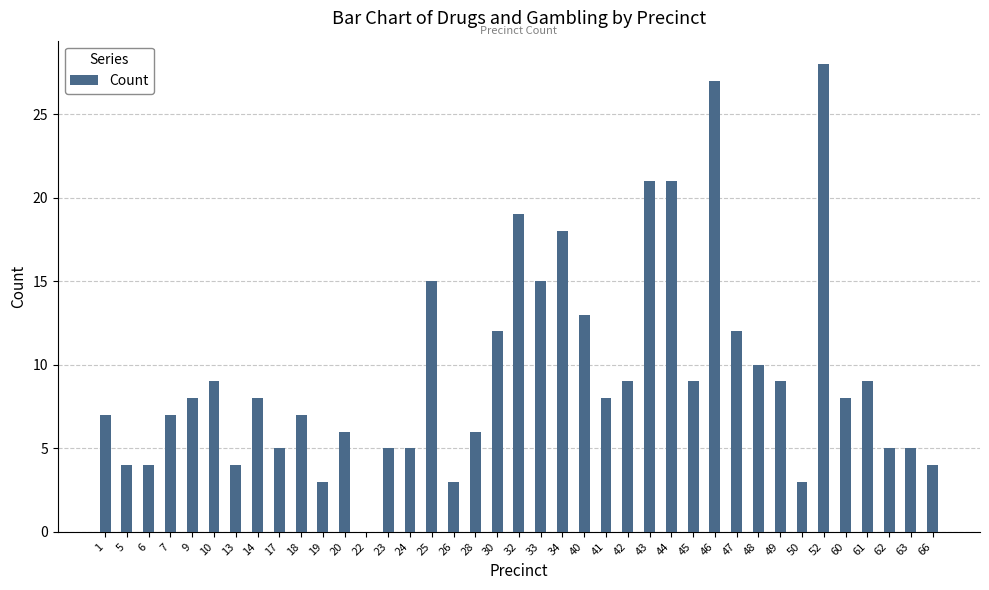

What value does the data have at 60?

8